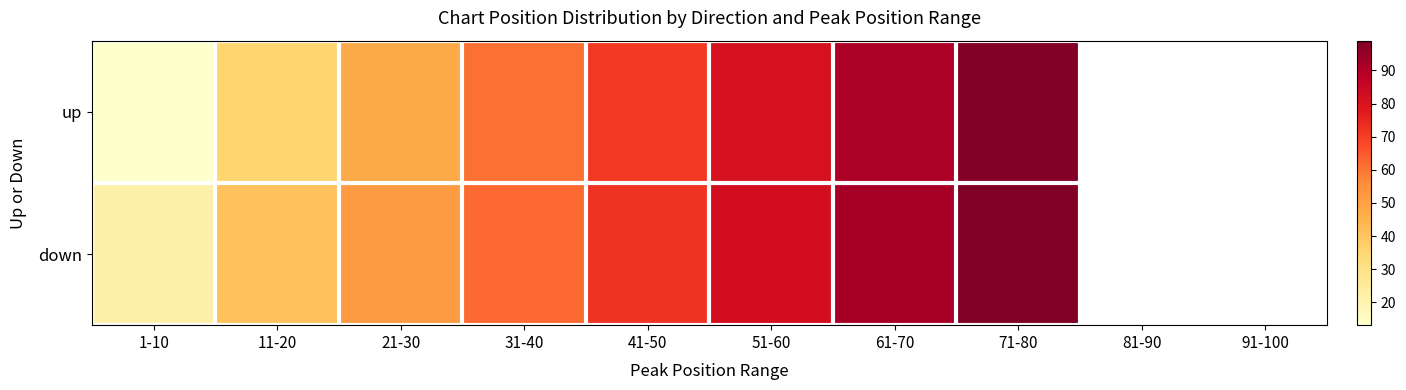

What is the lowest value of the down series?

21.5